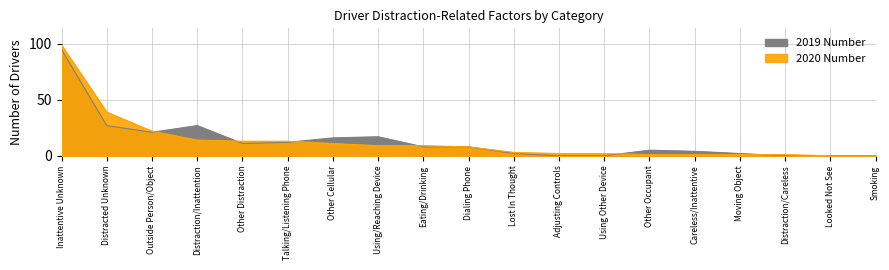

Is the value of 2019 Number at Talking/Listening Phone greater than the value of 2020 Number at Distraction/Inattention?

No